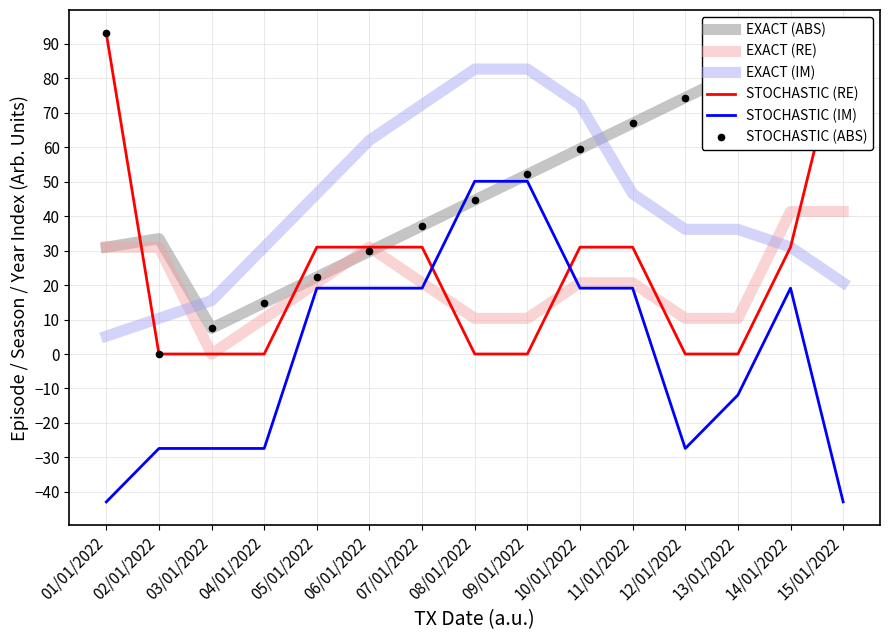

Which has a higher value, 08/01/2022 or 15/01/2022?

15/01/2022